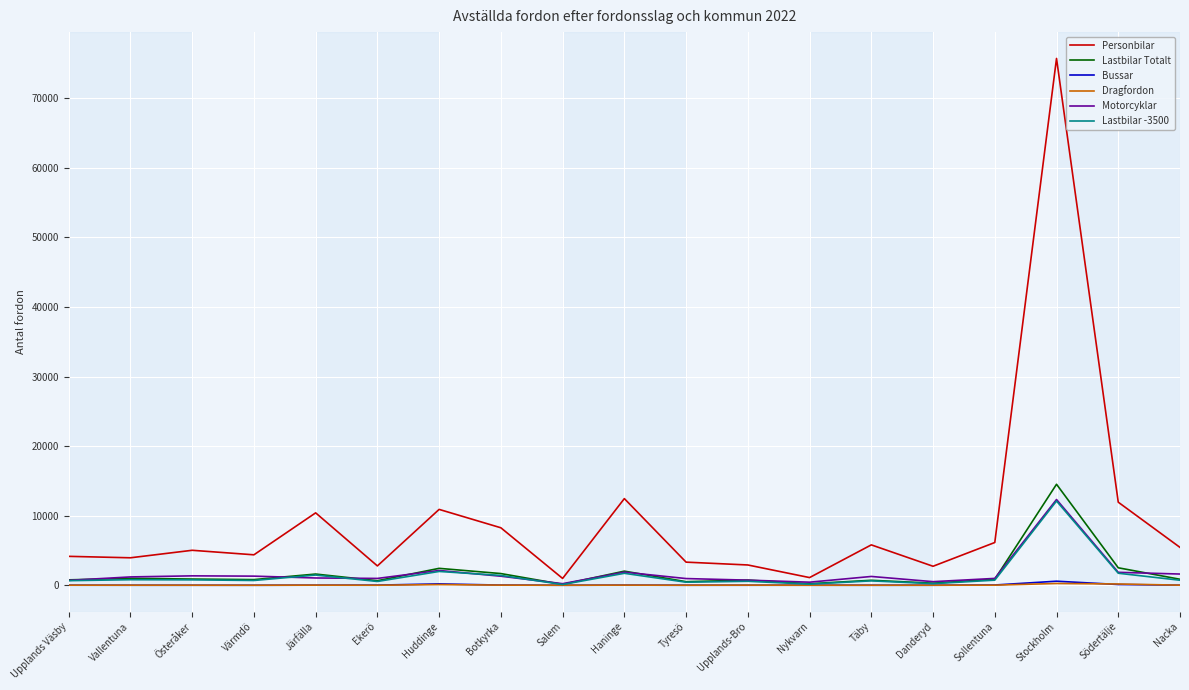

Between Huddinge and Stockholm, which series saw the biggest shift?

Personbilar